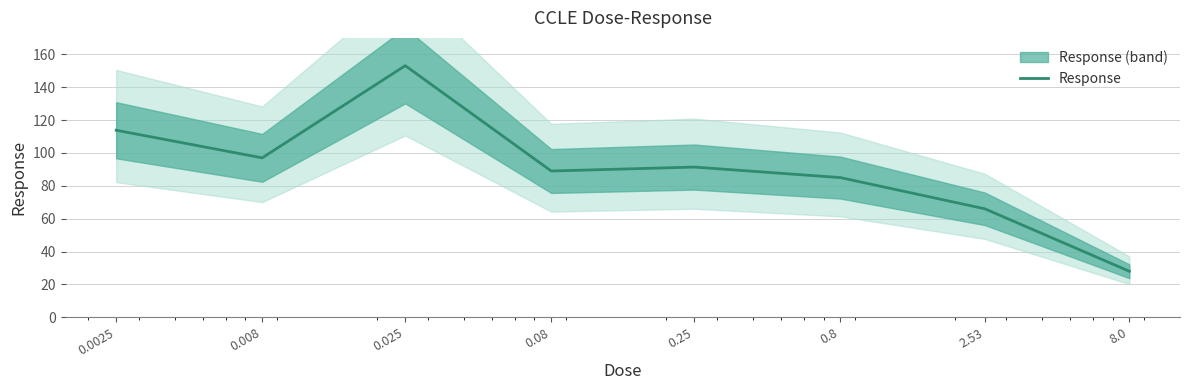

Read the value at 8.0.

28.0